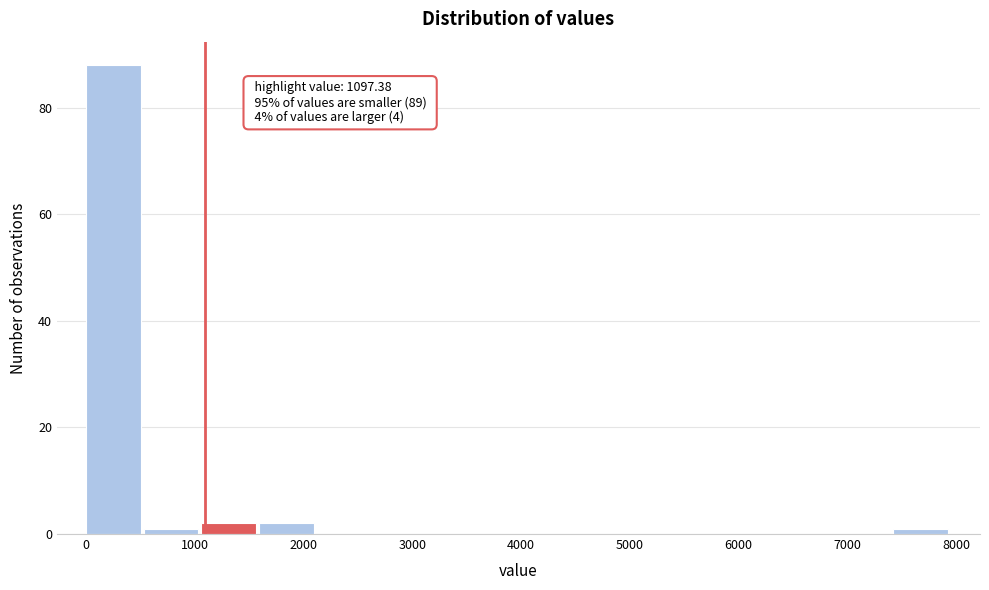

Over which range of the x-axis is the bar tallest?

0 to 500